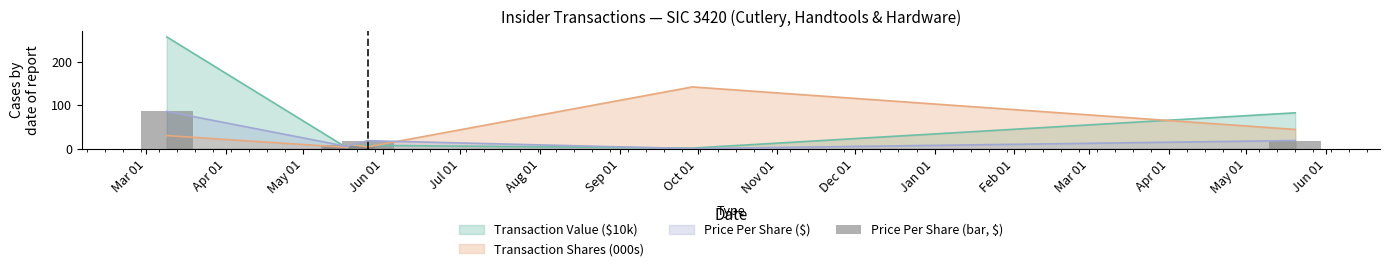

How many data points does each series have?

6